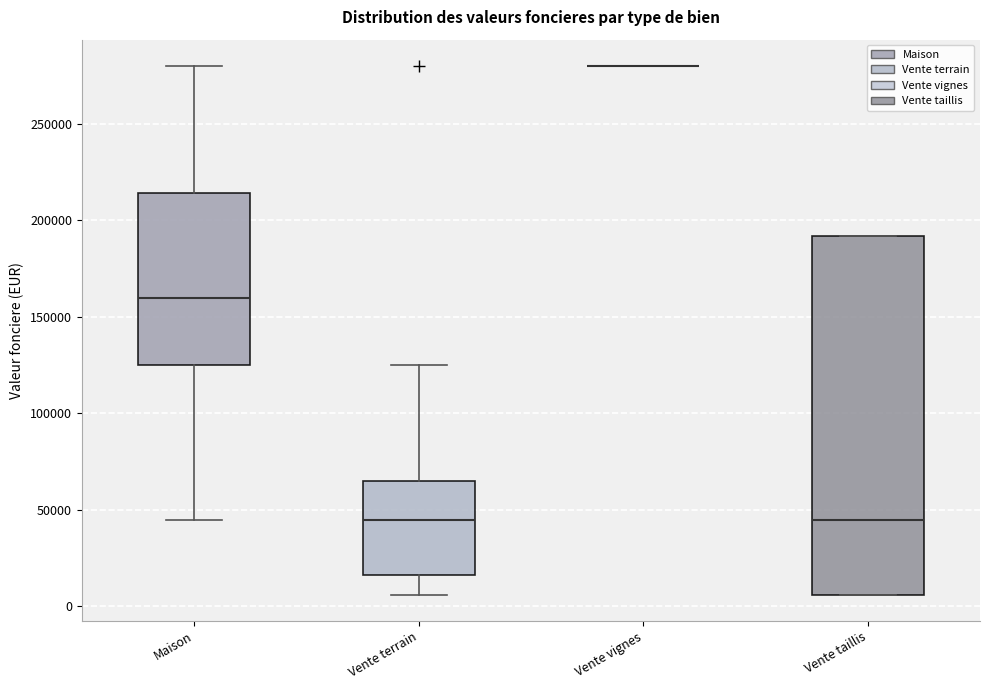

Reading left to right, transcribe this box plot: for each box, give where its median line is, the range the box spans, and where its two whiskers end, as read against the y-axis. The values are not printed on the chart, so give them approximately, as read against the axis.

Maison: median 160000, box 125000 to 215000, whiskers 45000 to 280000
Vente terrain: median 45000, box 15000 to 65000, whiskers 5000 to 125000
Vente vignes: box collapsed to a line at 280000, whiskers 280000 to 280000
Vente taillis: median 45000, box 5000 to 190000, whiskers 5000 to 190000